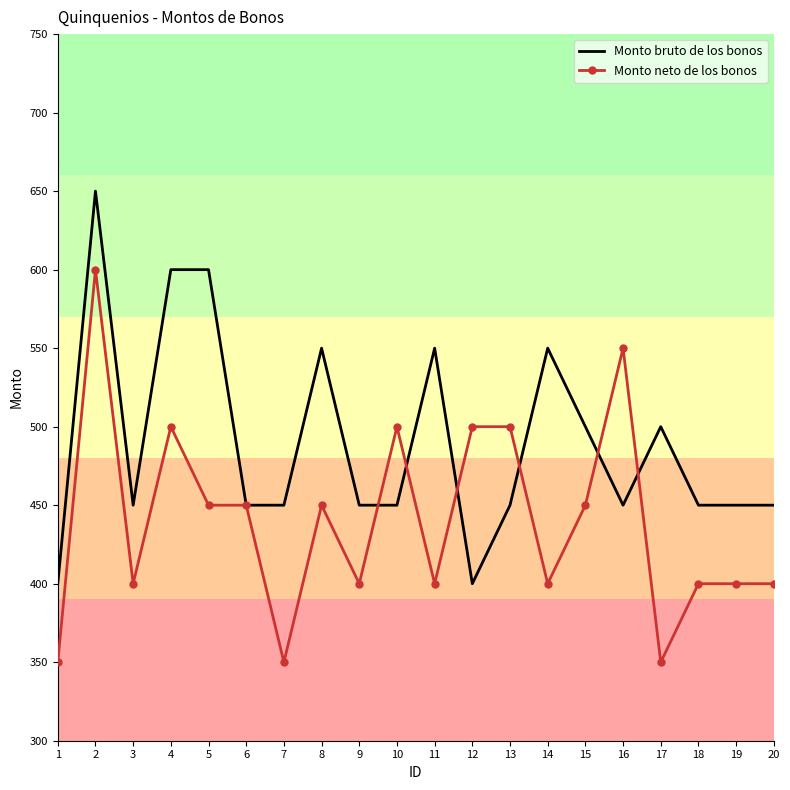

Read the Monto bruto de los bonos value at 3.

450